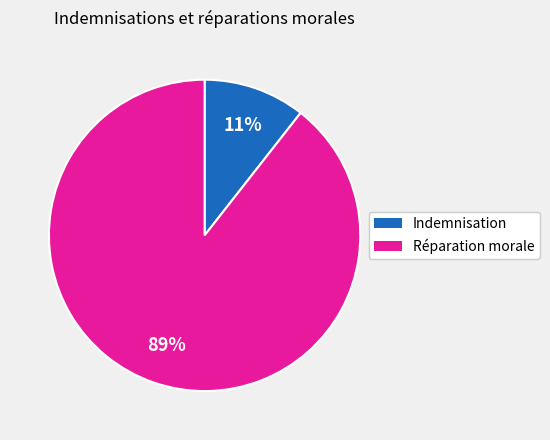

To the nearest percent, what is the average slice percentage?

50%